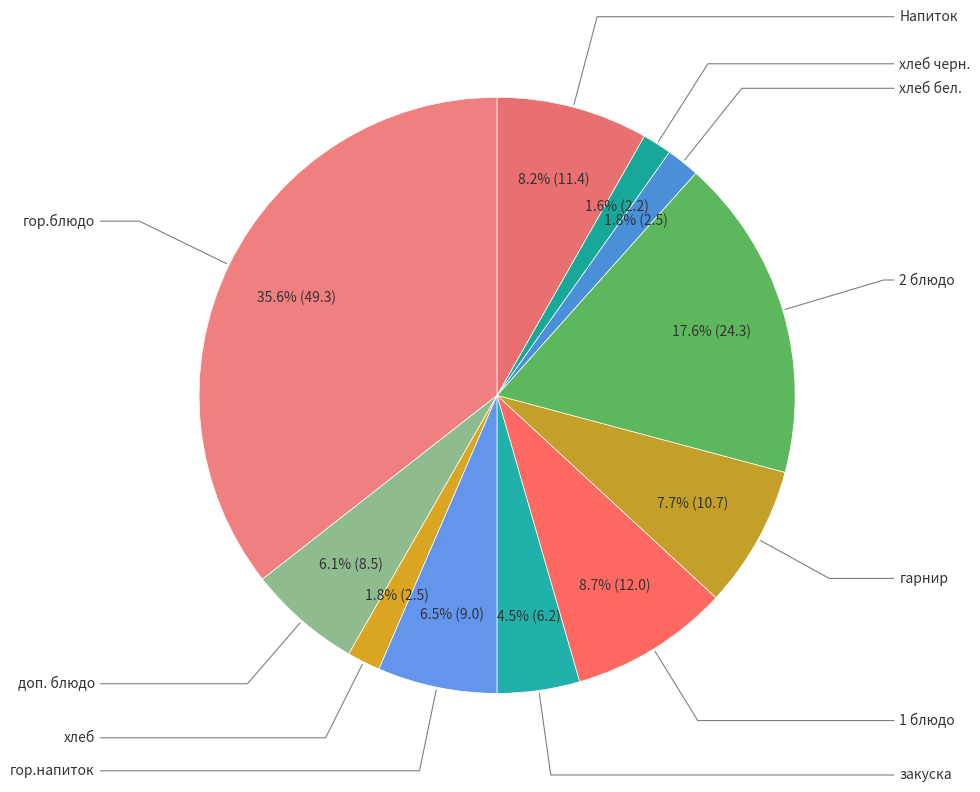

How many segments does this pie chart have?

11